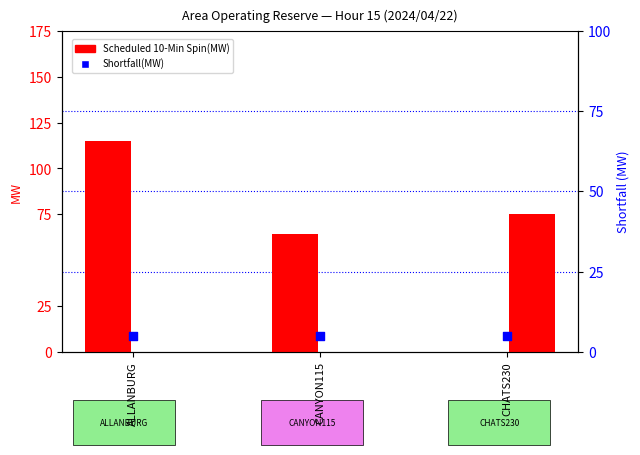

At how many categories does at least one series exceed 50?

3